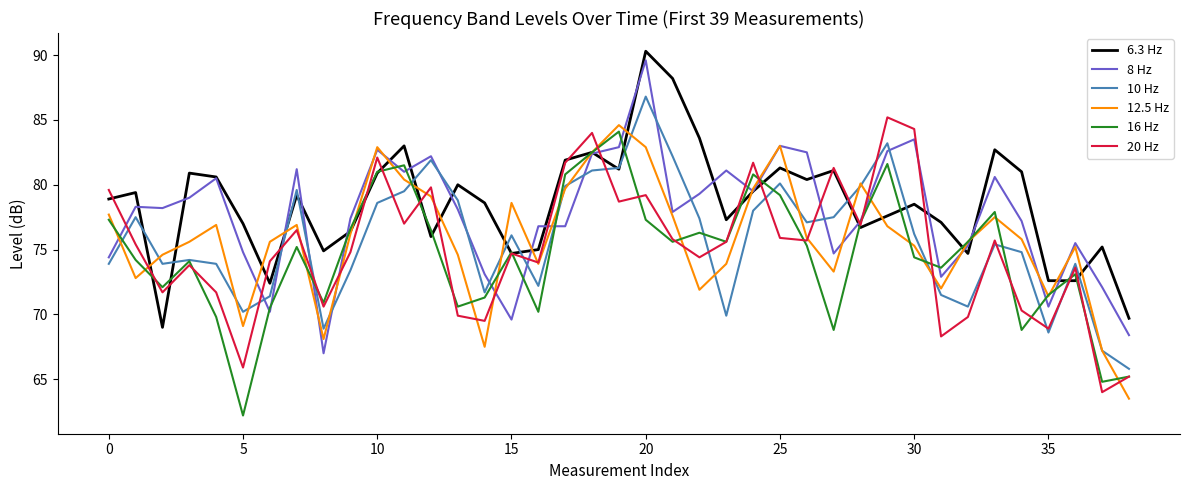

How many lines are shown in the chart?

6